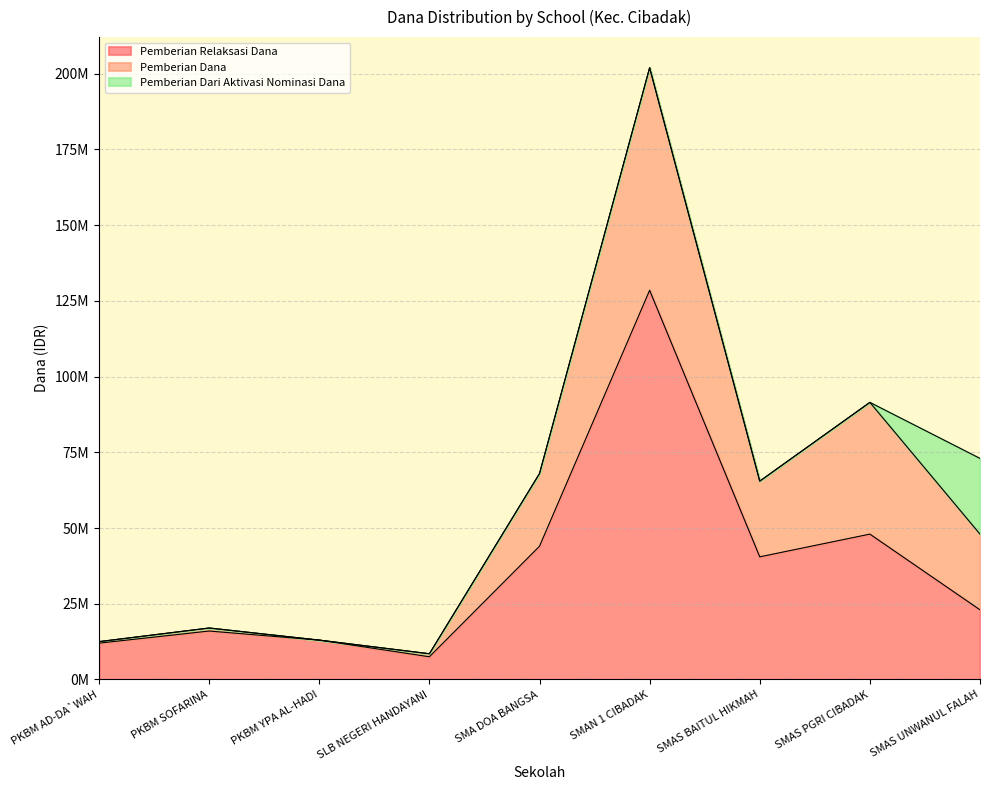

How many interior local valleys does the Pemberian Relaksasi Dana series have?

2